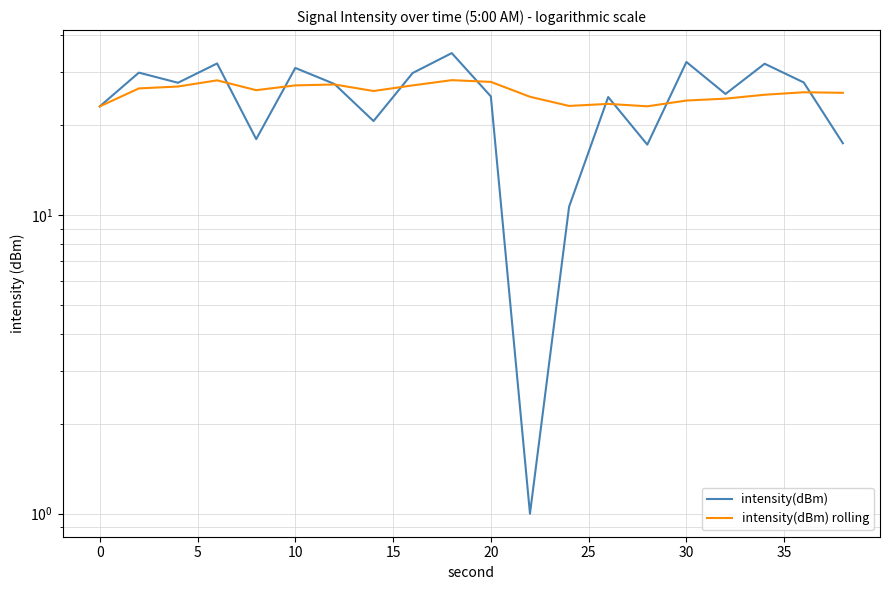

What is the average value of the intensity(dBm) series?

24.4